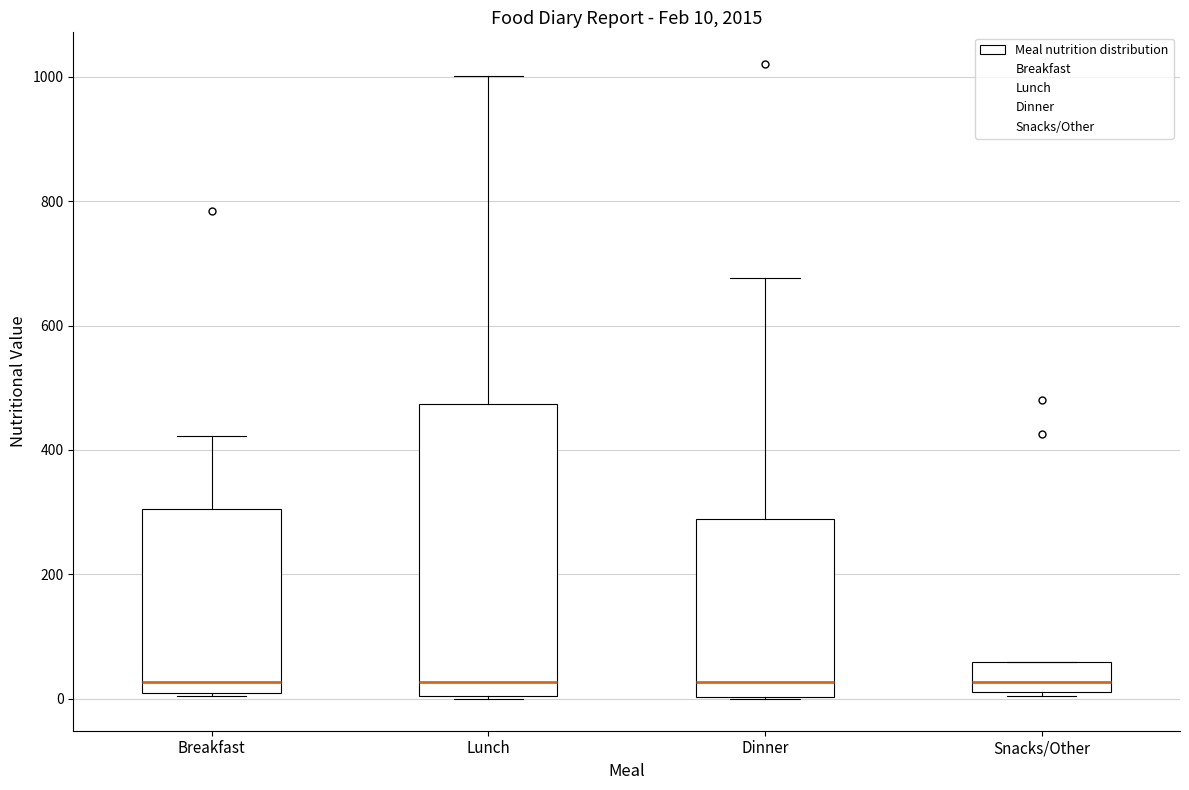

Comparing the boxes themselves (not the whiskers), which one is the tallest?

Lunch